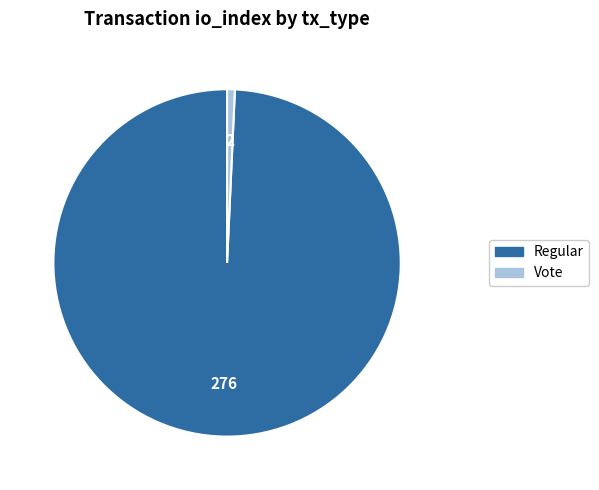

Does Vote represent more than half of the total?

No